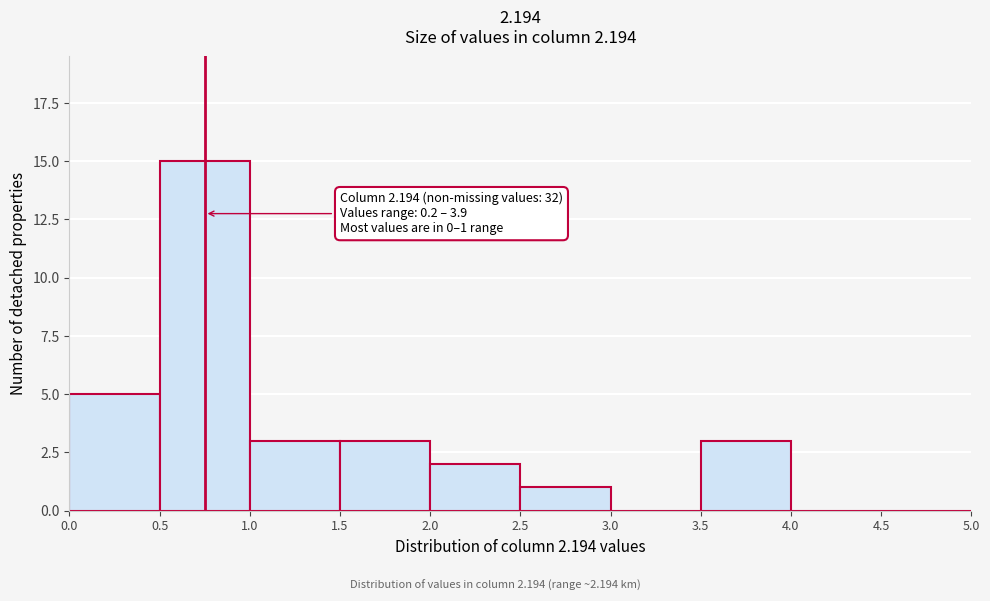

Over which range of the x-axis is the bar tallest?

0.5 to 1.0